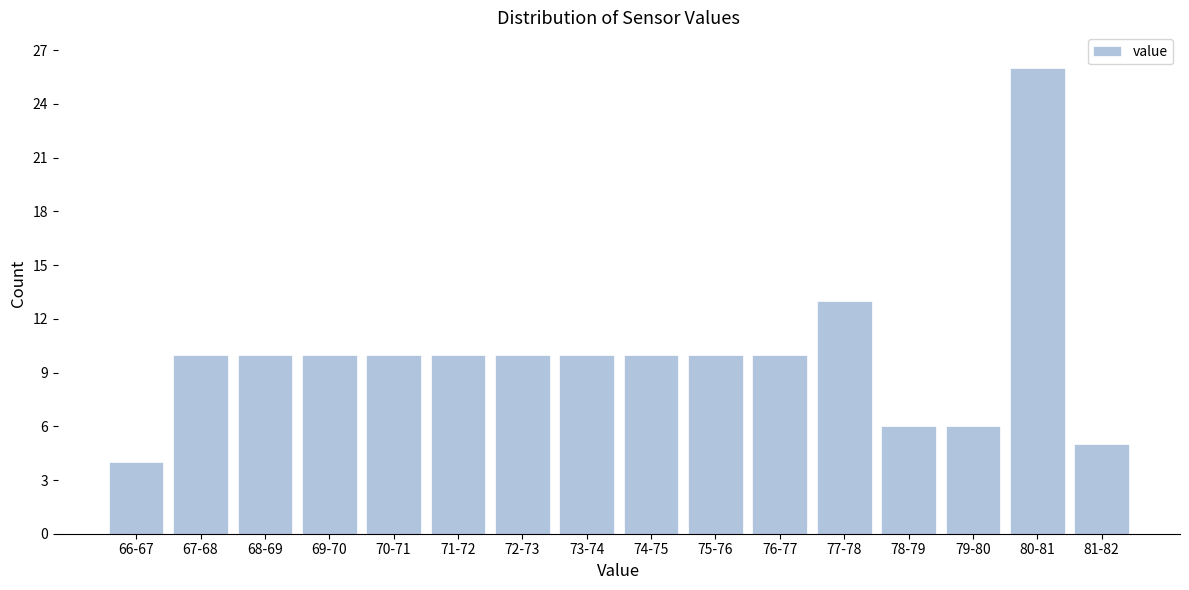

Reading left to right, list all the values displayed in this chart.

4	10	10	10	10	10	10	10	10	10	10	13	6	6	26	5